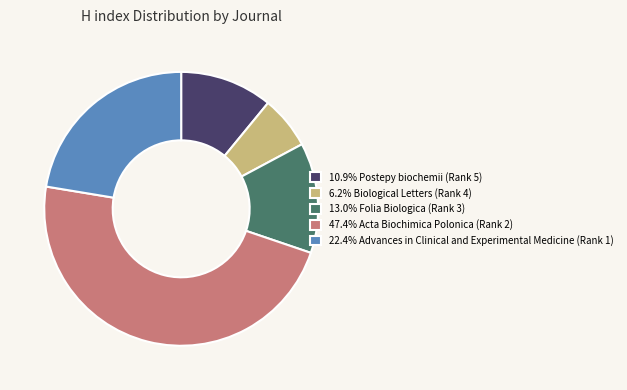

Approximately how many times larger is the value at 22.4% Advances in Clinical and Experimental Medicine (Rank 1) compared to 47.4% Acta Biochimica Polonica (Rank 2)?

0.5